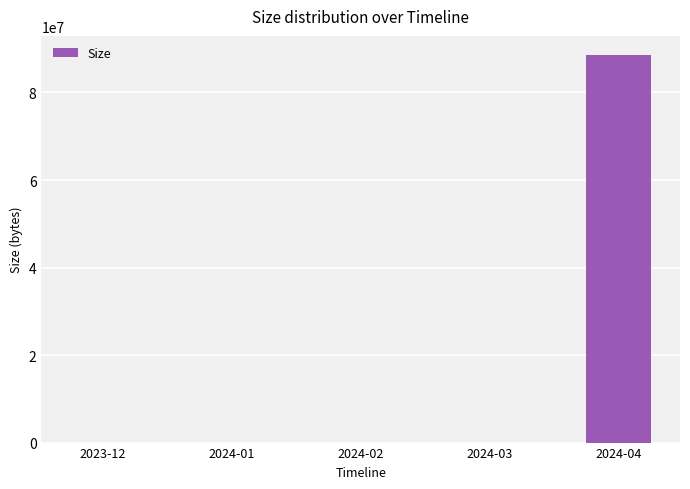

What is the approximate value at 2024-04, to the nearest 10?

88509350